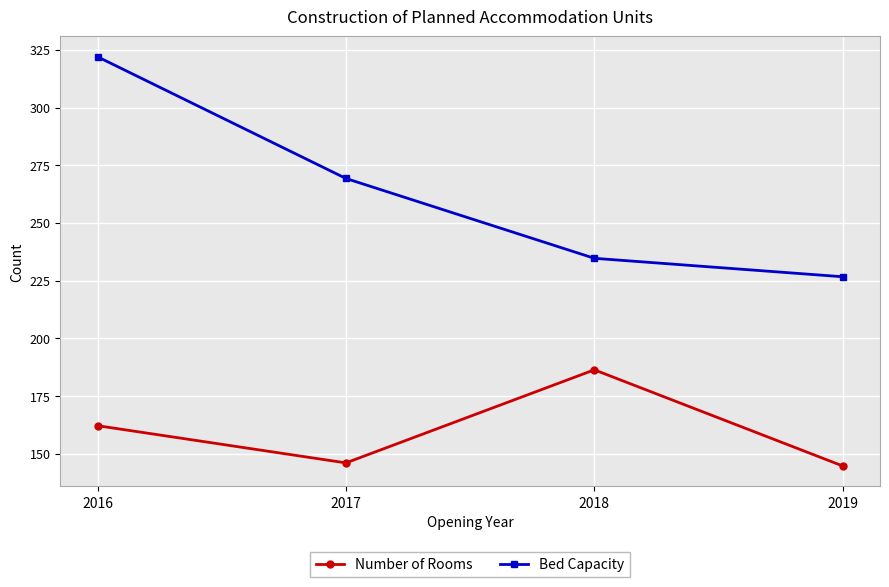

True or false: Number of Rooms and Bed Capacity cross at least once.

False